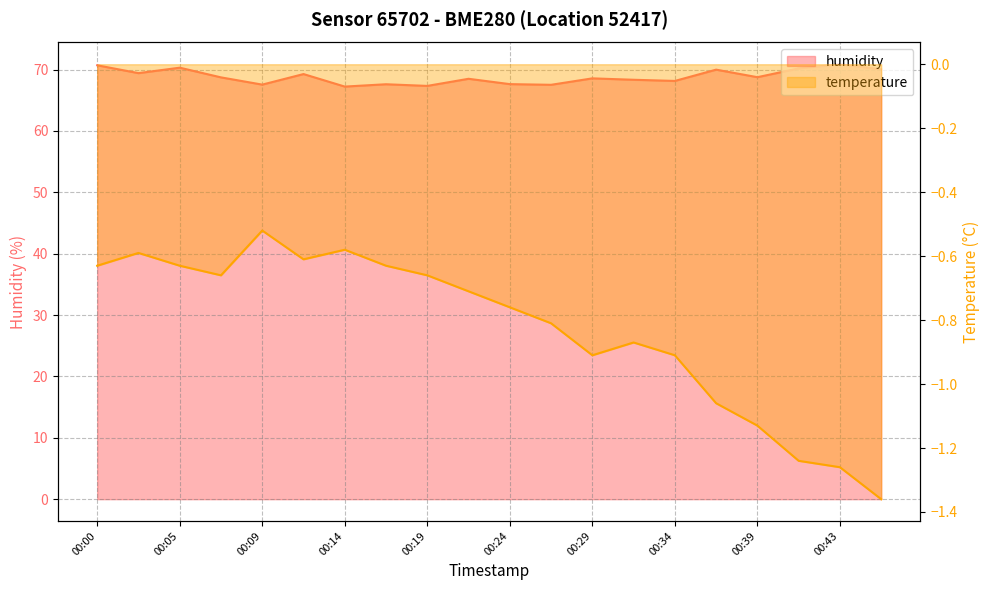

At which label is temperature closest to 0?

00:09